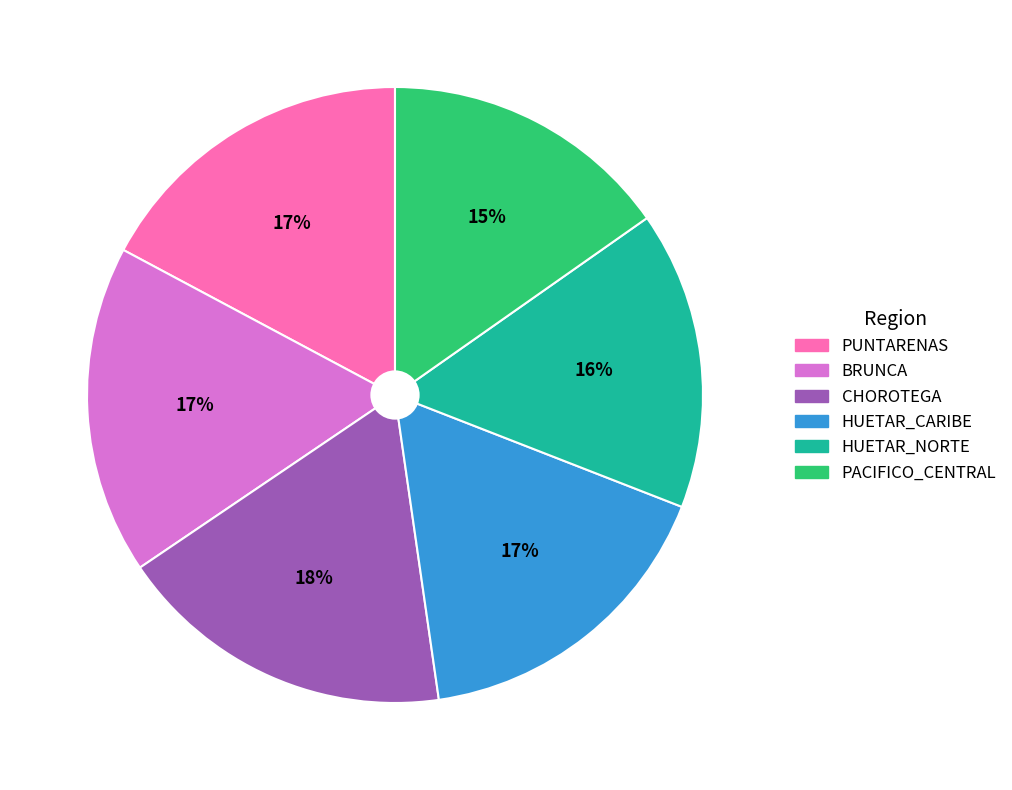

To the nearest percent, what percentage of the pie is PACIFICO_CENTRAL?

15%